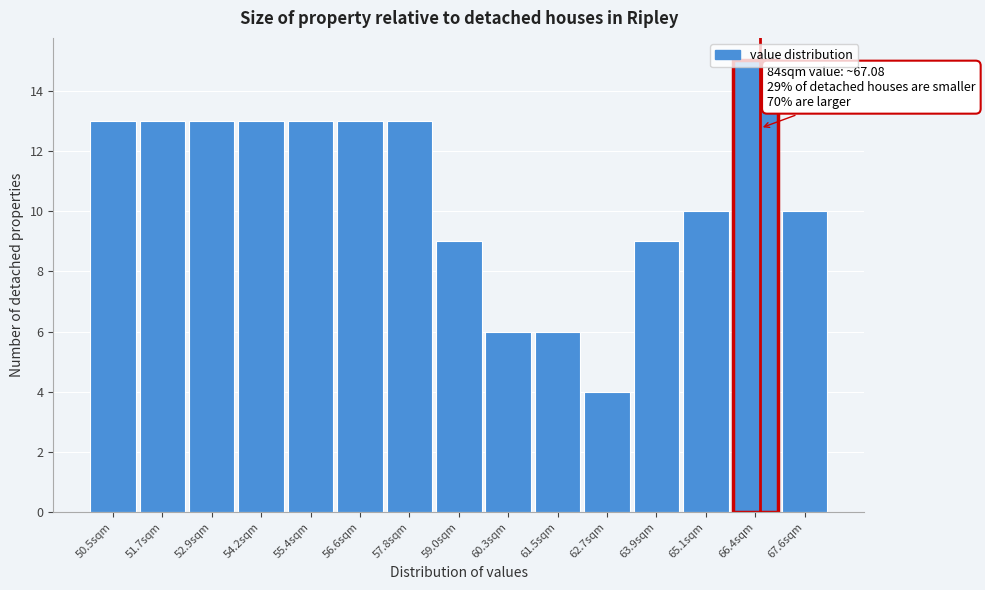

The value at 66.4sqm is 15. True or false?

True